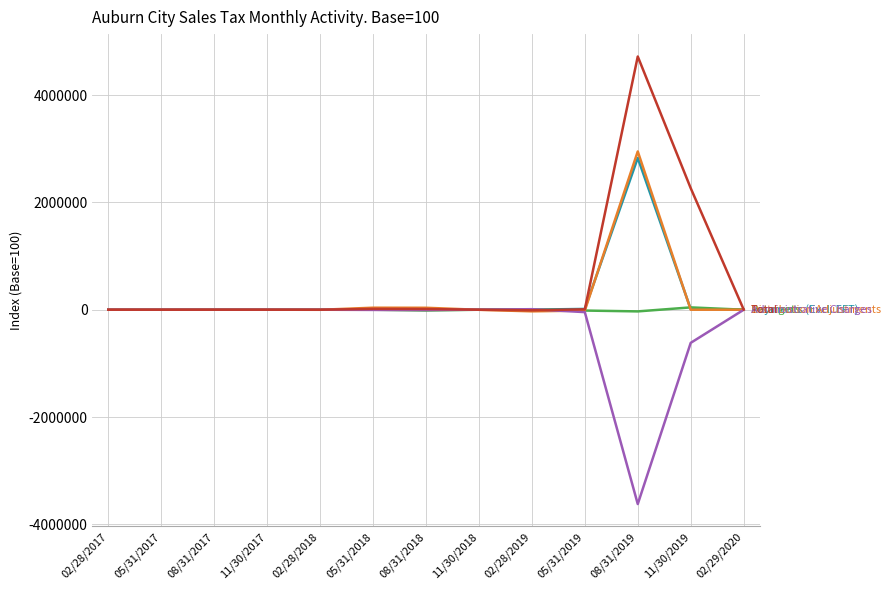

At which category is the sum across all series the highest?

08/31/2019